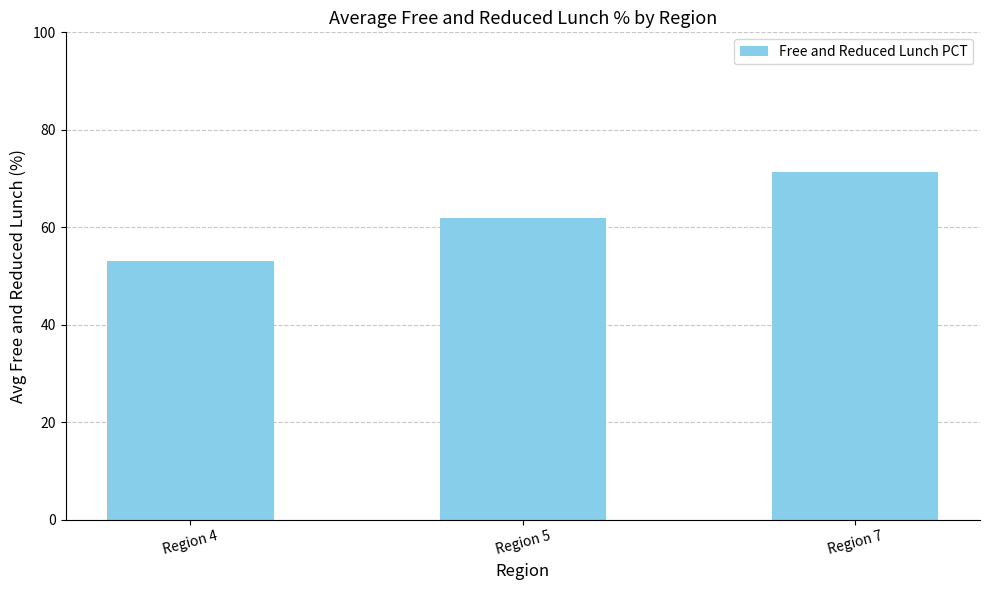

What value does the data have at Region 5?

62.0